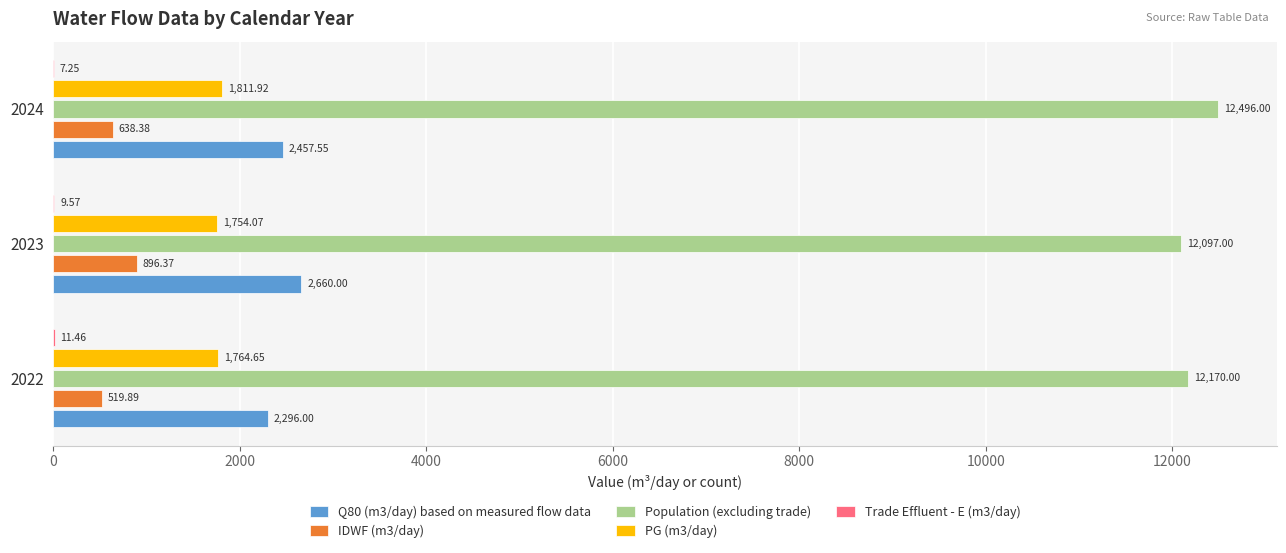

At which category is the sum across all series the highest?

2023